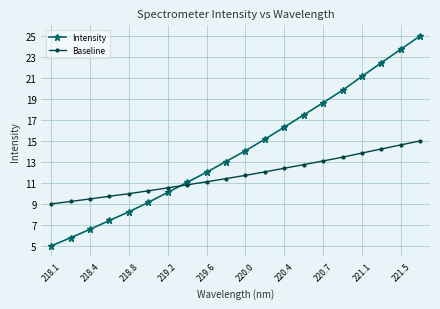

What is the lowest value of the Intensity series?

5.0